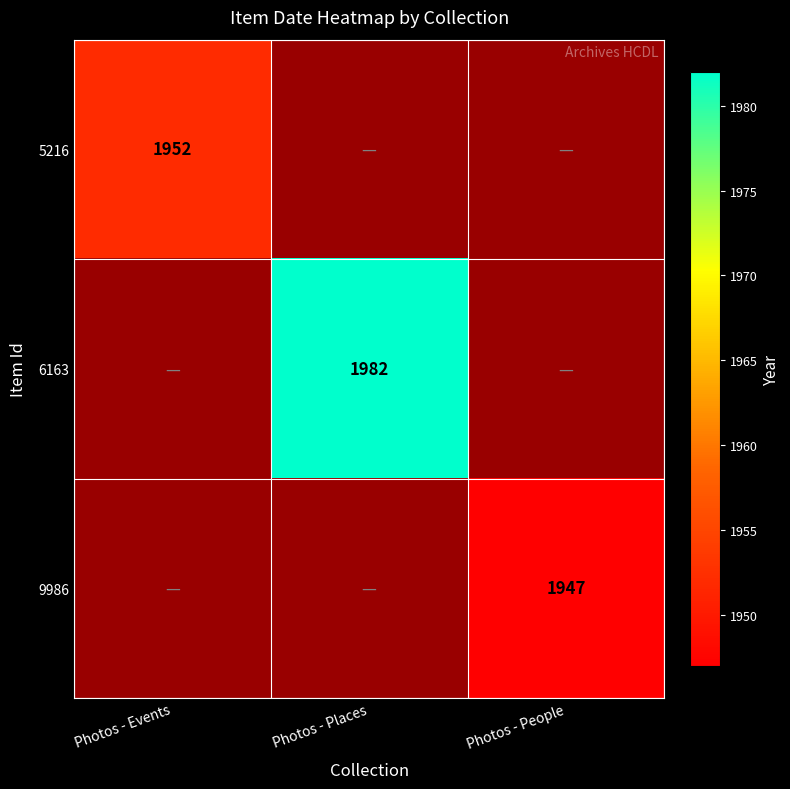

Which category has the lowest value across all series?

Photos - People